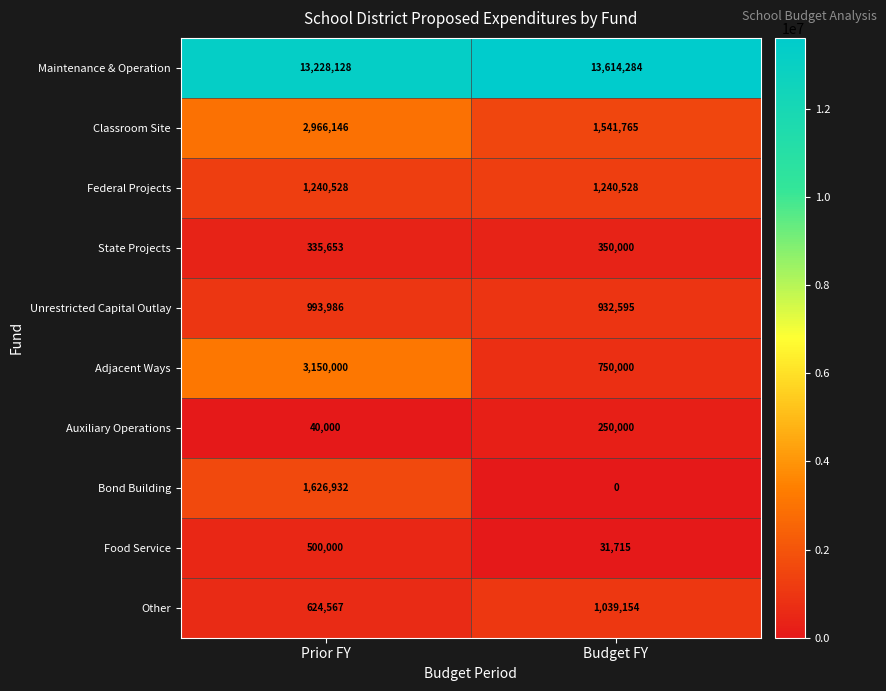

What is the total value across all series at Budget FY?

19750041